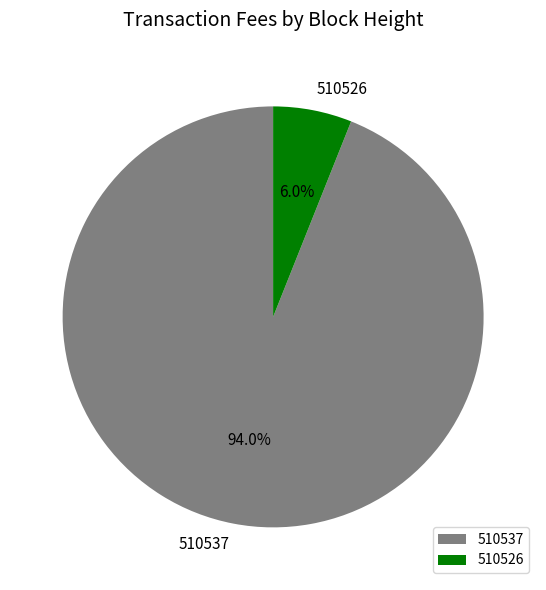

Is it true that 510526 is 6% of the pie?

True